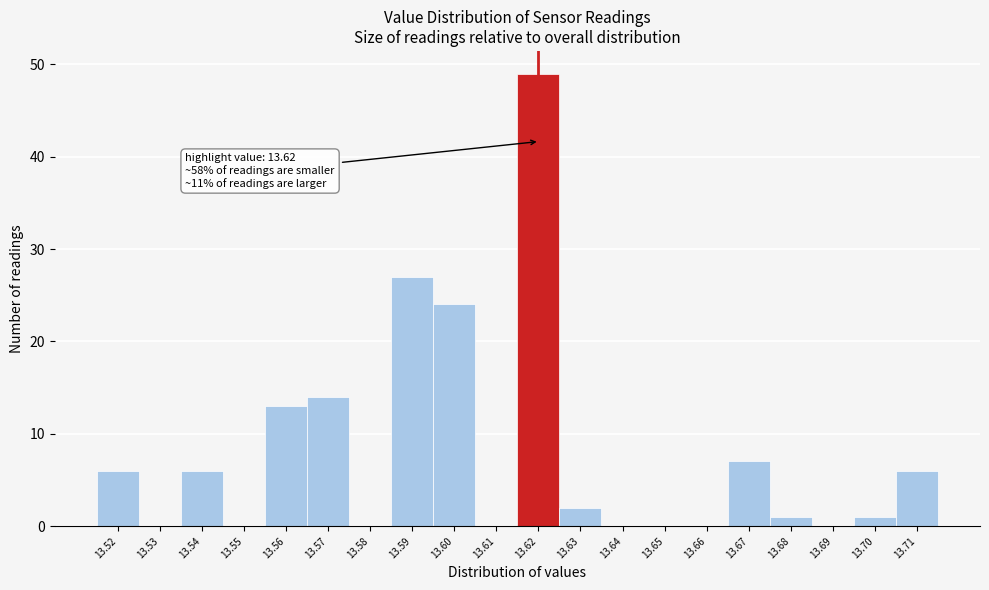

Reading left to right, transcribe all the data shown in this chart.

13.52=6	13.53=0	13.54=6	13.55=0	13.56=13	13.57=14	13.58=0	13.59=27	13.60=24	13.61=0	13.62=49	13.63=2	13.64=0	13.65=0	13.66=0	13.67=7	13.68=1	13.69=0	13.70=1	13.71=6